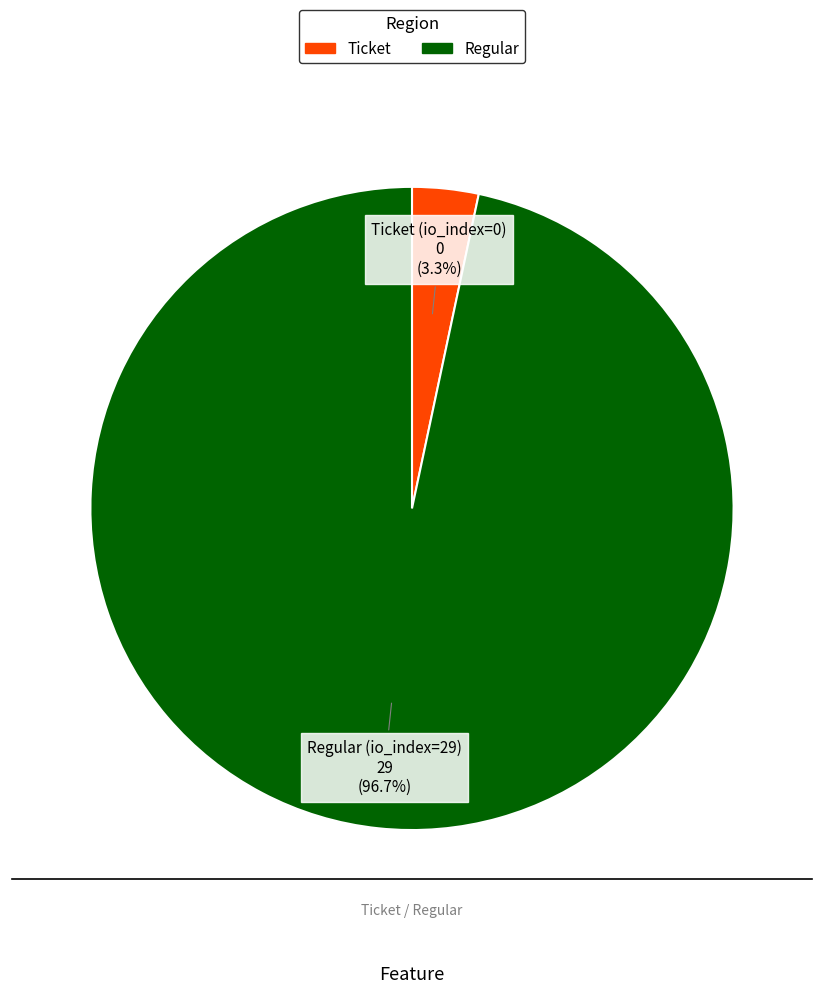

Is there a majority slice in this chart?

Yes